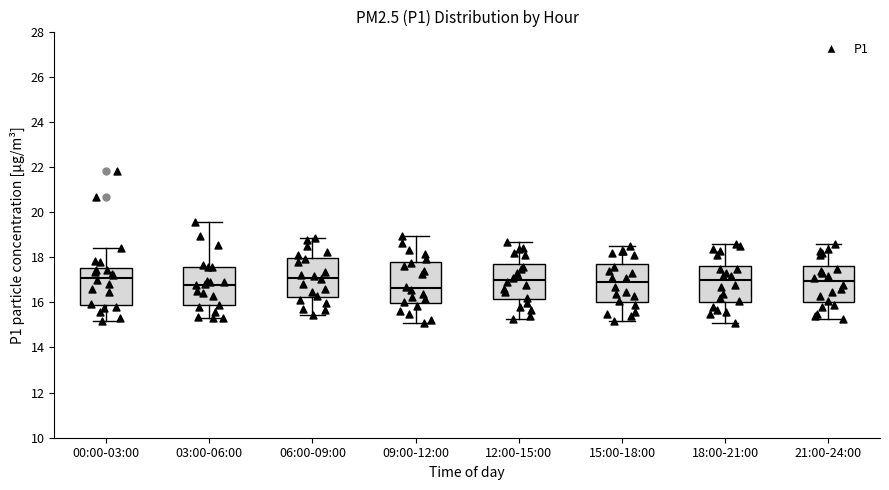

Where does the lower whisker of the box for 15:00-18:00 end on the y-axis? The values are not printed on the chart, so give them approximately, as read against the axis.

15.2